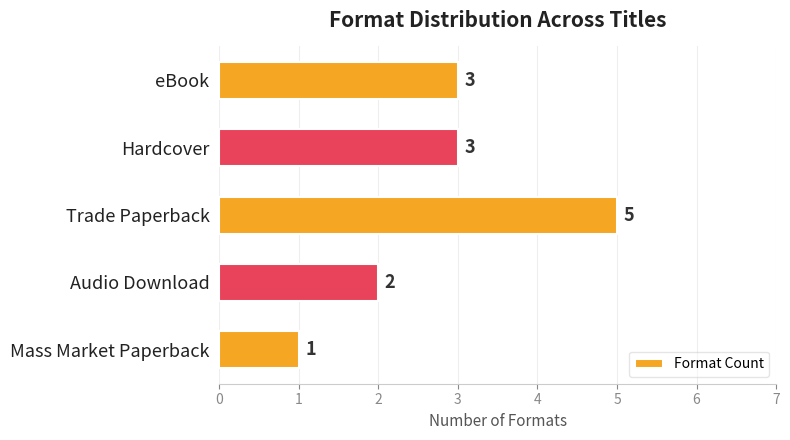

Are the bars grouped side by side (vs. stacked)?

No